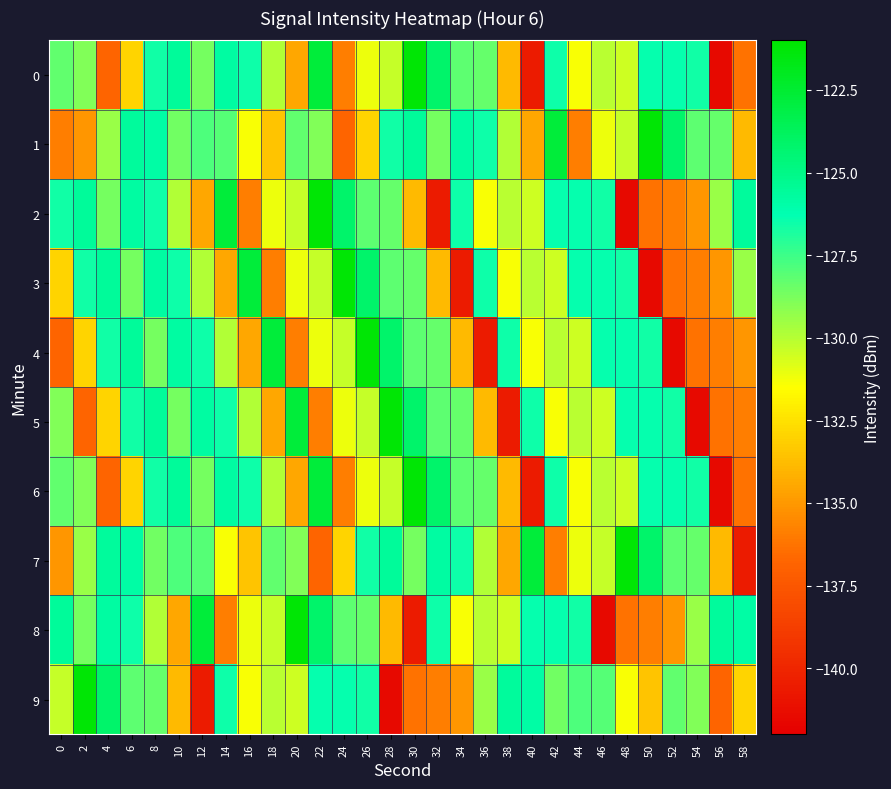

Reading left to right, list all the values displayed in this chart.

0: 0=-128.2	2=-128.9	4=-136.8	6=-133.0	8=-126.6	10=-125.6	12=-128.6	14=-125.8	16=-126.6	18=-129.9	20=-134.5	22=-122.8	24=-135.9	26=-131.2	28=-130.3	30=-121.2	32=-124.2	34=-128.2	36=-128.3	38=-133.8	40=-140.6	42=-126.5	44=-131.4	46=-130.1	48=-130.5	50=-126.4	52=-126.4	54=-126.6	56=-141.4	58=-136.3
1: 0=-135.9	2=-135.1	4=-129.4	6=-125.6	8=-125.9	10=-128.6	12=-127.9	14=-128.0	16=-131.4	18=-133.6	20=-128.2	22=-128.9	24=-136.8	26=-133.0	28=-126.6	30=-125.6	32=-128.6	34=-125.8	36=-126.6	38=-129.9	40=-134.5	42=-122.8	44=-135.9	46=-131.2	48=-130.3	50=-121.2	52=-124.2	54=-128.2	56=-128.3	58=-133.8
2: 0=-126.6	2=-125.6	4=-128.6	6=-125.8	8=-126.6	10=-129.9	12=-134.5	14=-122.8	16=-135.9	18=-131.2	20=-130.3	22=-121.2	24=-124.2	26=-128.2	28=-128.3	30=-133.8	32=-140.6	34=-126.5	36=-131.4	38=-130.1	40=-130.5	42=-126.4	44=-126.4	46=-126.6	48=-141.4	50=-136.3	52=-135.9	54=-135.1	56=-129.4	58=-125.6
3: 0=-133.0	2=-126.6	4=-125.6	6=-128.6	8=-125.8	10=-126.6	12=-129.9	14=-134.5	16=-122.8	18=-135.9	20=-131.2	22=-130.3	24=-121.2	26=-124.2	28=-128.2	30=-128.3	32=-133.8	34=-140.6	36=-126.5	38=-131.4	40=-130.1	42=-130.5	44=-126.4	46=-126.4	48=-126.6	50=-141.4	52=-136.3	54=-135.9	56=-135.1	58=-129.4
4: 0=-136.8	2=-133.0	4=-126.6	6=-125.6	8=-128.6	10=-125.8	12=-126.6	14=-129.9	16=-134.5	18=-122.8	20=-135.9	22=-131.2	24=-130.3	26=-121.2	28=-124.2	30=-128.2	32=-128.3	34=-133.8	36=-140.6	38=-126.5	40=-131.4	42=-130.1	44=-130.5	46=-126.4	48=-126.4	50=-126.6	52=-141.4	54=-136.3	56=-135.9	58=-135.1
5: 0=-128.9	2=-136.8	4=-133.0	6=-126.6	8=-125.6	10=-128.6	12=-125.8	14=-126.6	16=-129.9	18=-134.5	20=-122.8	22=-135.9	24=-131.2	26=-130.3	28=-121.2	30=-124.2	32=-128.2	34=-128.3	36=-133.8	38=-140.6	40=-126.5	42=-131.4	44=-130.1	46=-130.5	48=-126.4	50=-126.4	52=-126.6	54=-141.4	56=-136.3	58=-135.9
6: 0=-128.2	2=-128.9	4=-136.8	6=-133.0	8=-126.6	10=-125.6	12=-128.6	14=-125.8	16=-126.6	18=-129.9	20=-134.5	22=-122.8	24=-135.9	26=-131.2	28=-130.3	30=-121.2	32=-124.2	34=-128.2	36=-128.3	38=-133.8	40=-140.6	42=-126.5	44=-131.4	46=-130.1	48=-130.5	50=-126.4	52=-126.4	54=-126.6	56=-141.4	58=-136.3
7: 0=-135.1	2=-129.4	4=-125.6	6=-125.9	8=-128.6	10=-127.9	12=-128.0	14=-131.4	16=-133.6	18=-128.2	20=-128.9	22=-136.8	24=-133.0	26=-126.6	28=-125.6	30=-128.6	32=-125.8	34=-126.6	36=-129.9	38=-134.5	40=-122.8	42=-135.9	44=-131.2	46=-130.3	48=-121.2	50=-124.2	52=-128.2	54=-128.3	56=-133.8	58=-140.6
8: 0=-125.6	2=-128.6	4=-125.8	6=-126.6	8=-129.9	10=-134.5	12=-122.8	14=-135.9	16=-131.2	18=-130.3	20=-121.2	22=-124.2	24=-128.2	26=-128.3	28=-133.8	30=-140.6	32=-126.5	34=-131.4	36=-130.1	38=-130.5	40=-126.4	42=-126.4	44=-126.6	46=-141.4	48=-136.3	50=-135.9	52=-135.1	54=-129.4	56=-125.6	58=-125.9
9: 0=-130.3	2=-121.2	4=-124.2	6=-128.2	8=-128.3	10=-133.8	12=-140.6	14=-126.5	16=-131.4	18=-130.1	20=-130.5	22=-126.4	24=-126.4	26=-126.6	28=-141.4	30=-136.3	32=-135.9	34=-135.1	36=-129.4	38=-125.6	40=-125.9	42=-128.6	44=-127.9	46=-128.0	48=-131.4	50=-133.6	52=-128.2	54=-128.9	56=-136.8	58=-133.0